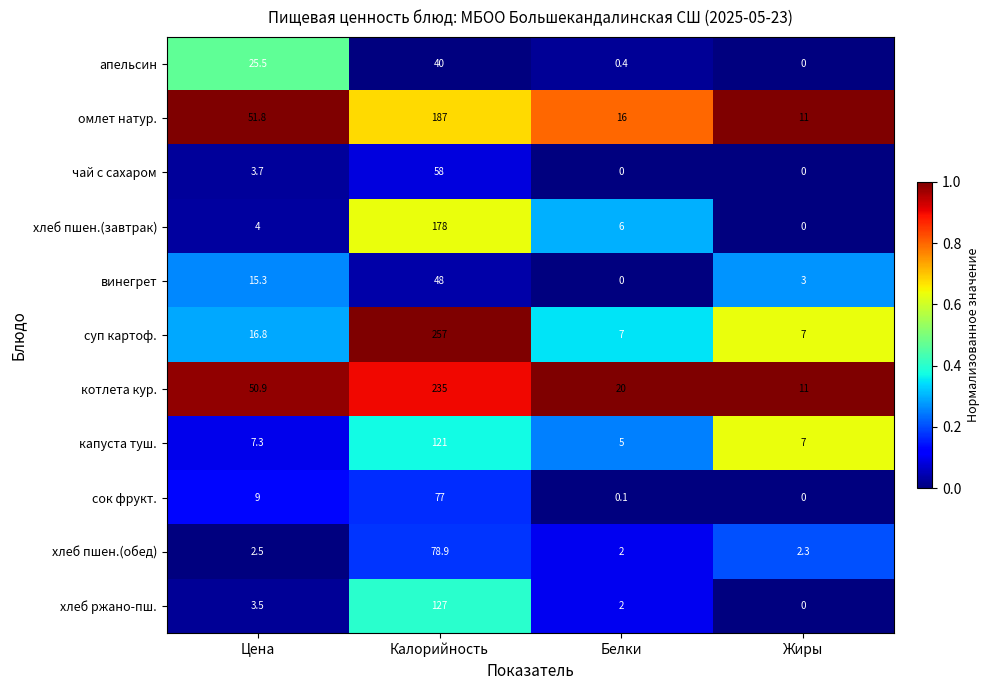

What is the difference between the second highest and minimum values in the винегрет series?

15.3